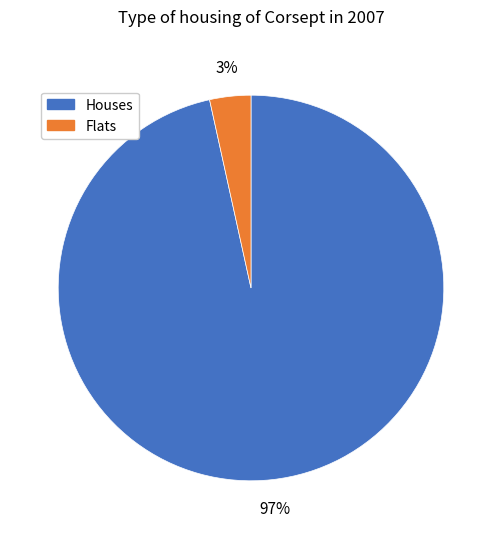

Count the number of slices in the pie.

2